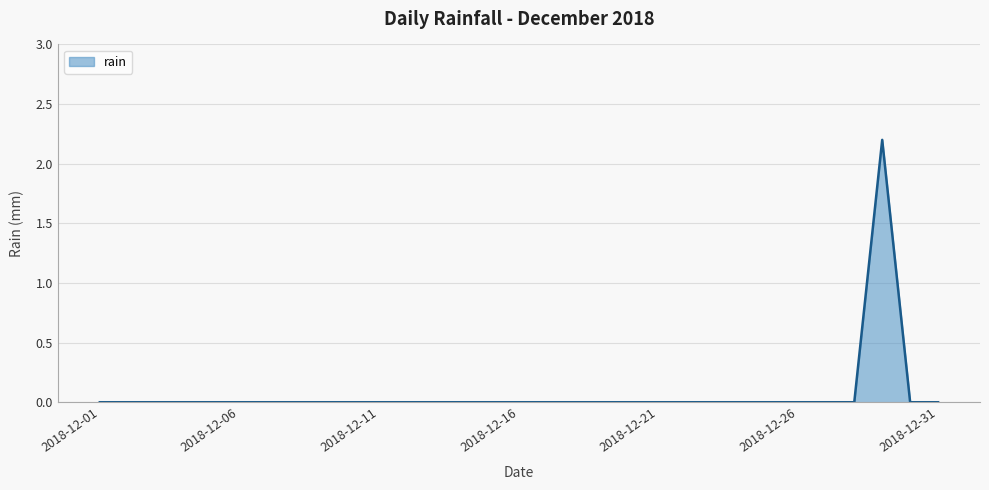

What is the greatest value displayed?

2.2